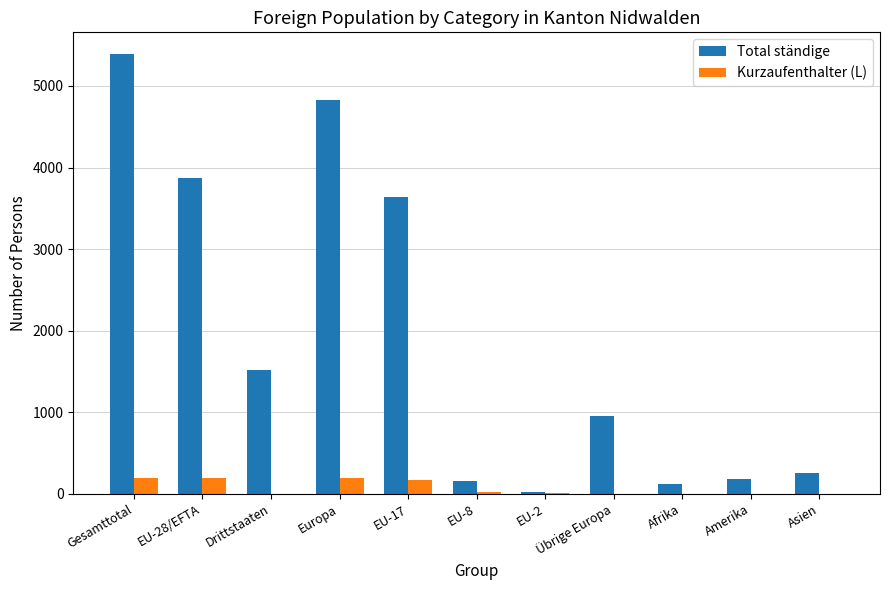

Which label corresponds to the largest value in the chart?

Gesamttotal